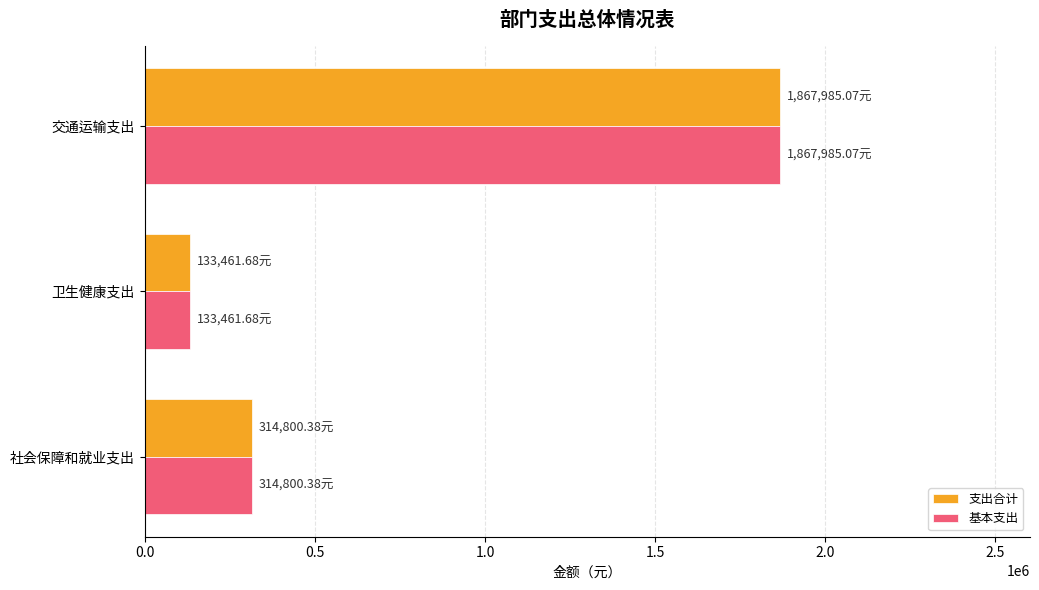

What is the difference between the maximum and minimum values in the 支出合计 series?

1734523.4